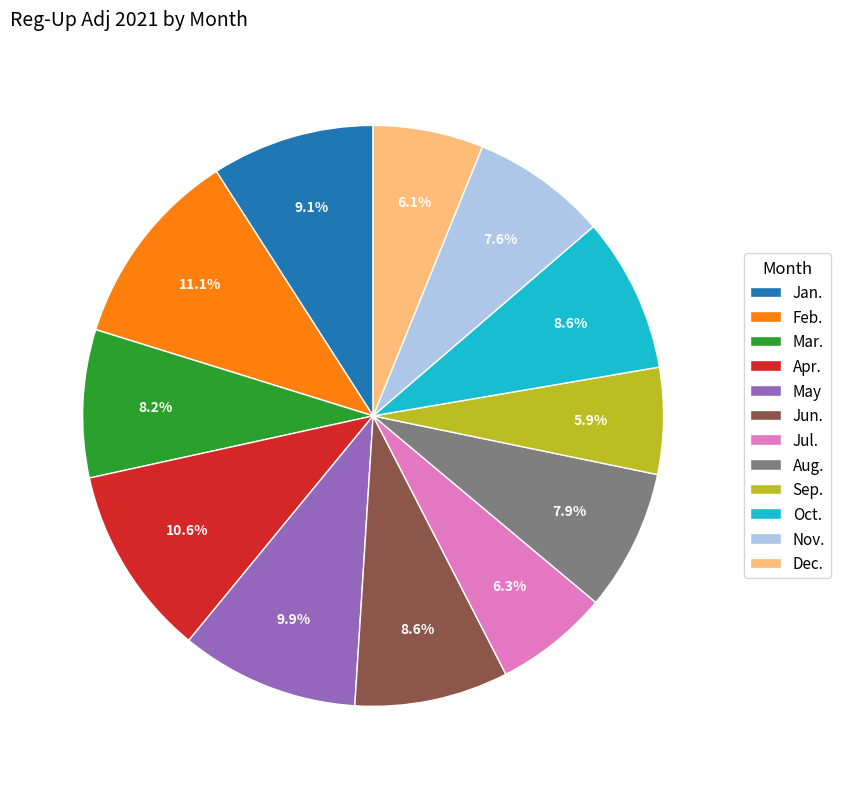

How many slices are in this pie chart?

12